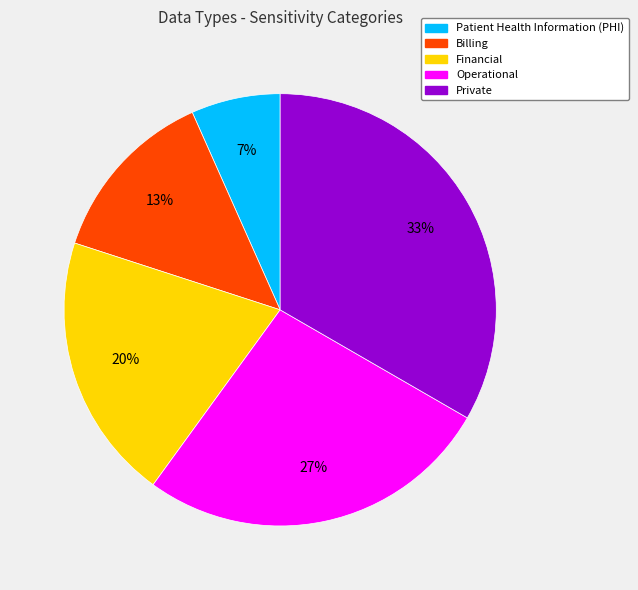

Is there a majority slice in this chart?

No